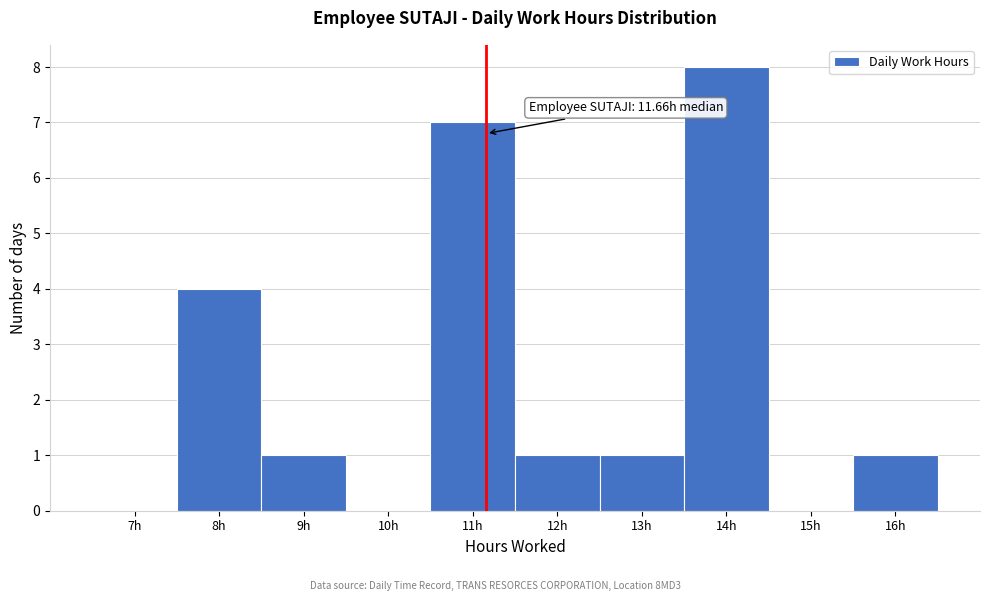

Reading right to left, transcribe all the data shown in this chart.

16h=1	15h=0	14h=8	13h=1	12h=1	11h=7	10h=0	9h=1	8h=4	7h=0